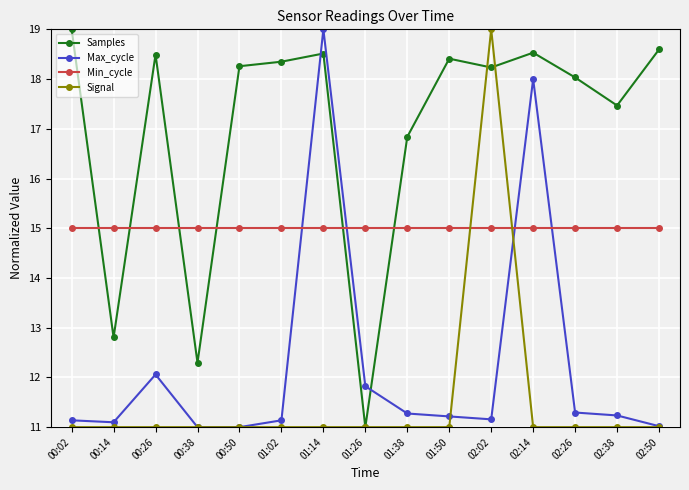

What is the label of the 1st point from the left?

00:02